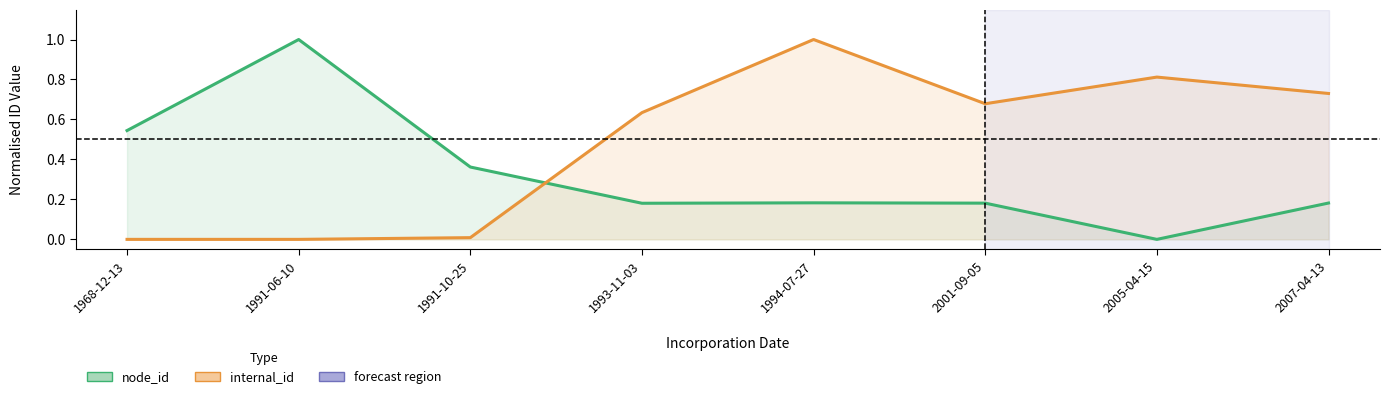

Which series changed the most between 2001-09-05 and 2005-04-15?

node_id